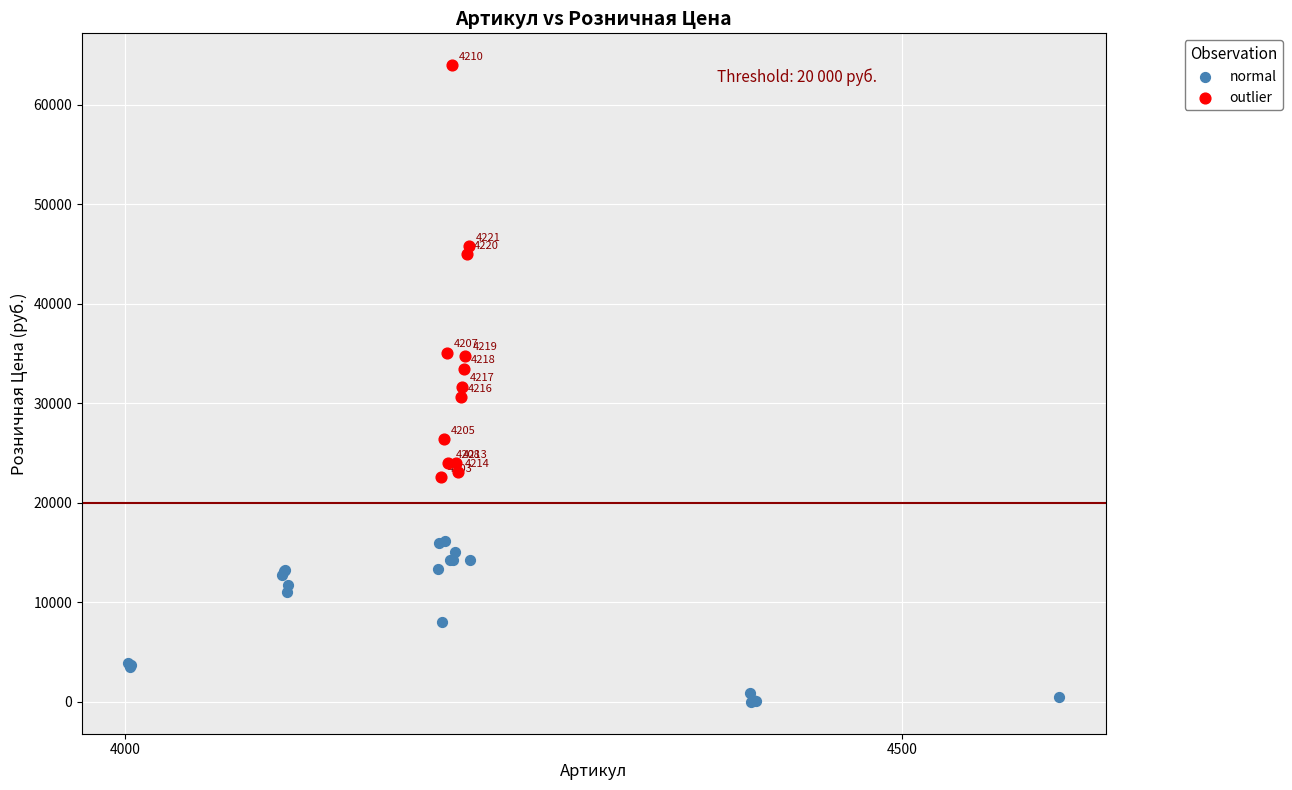

Which series has the widest spread of Y values?

outlier